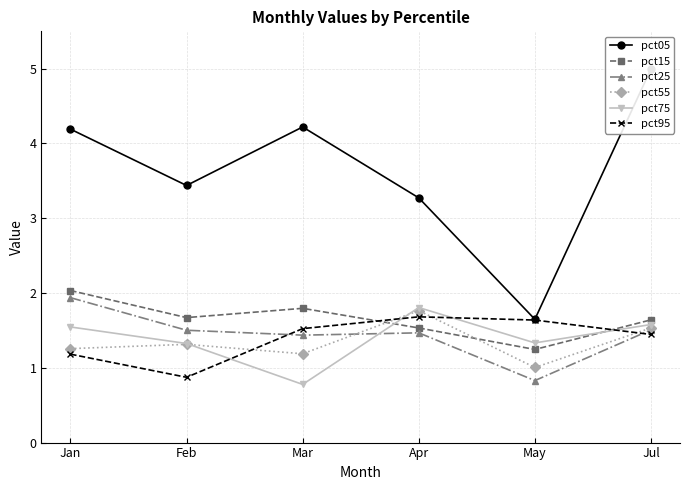

What is the maximum value for pct55?

1.8